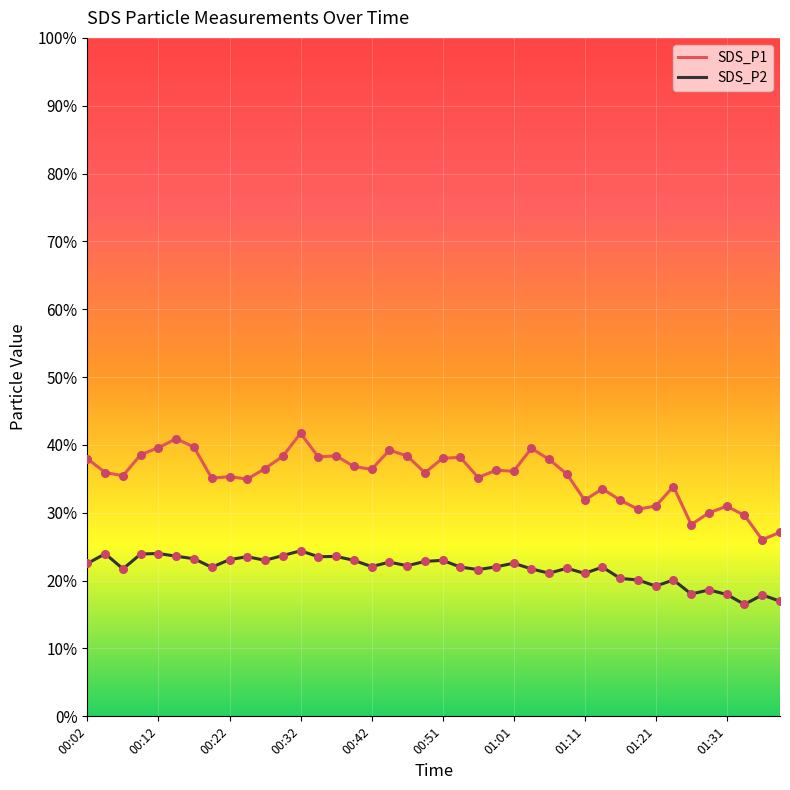

Which series has the widest spread of values?

SDS_P1